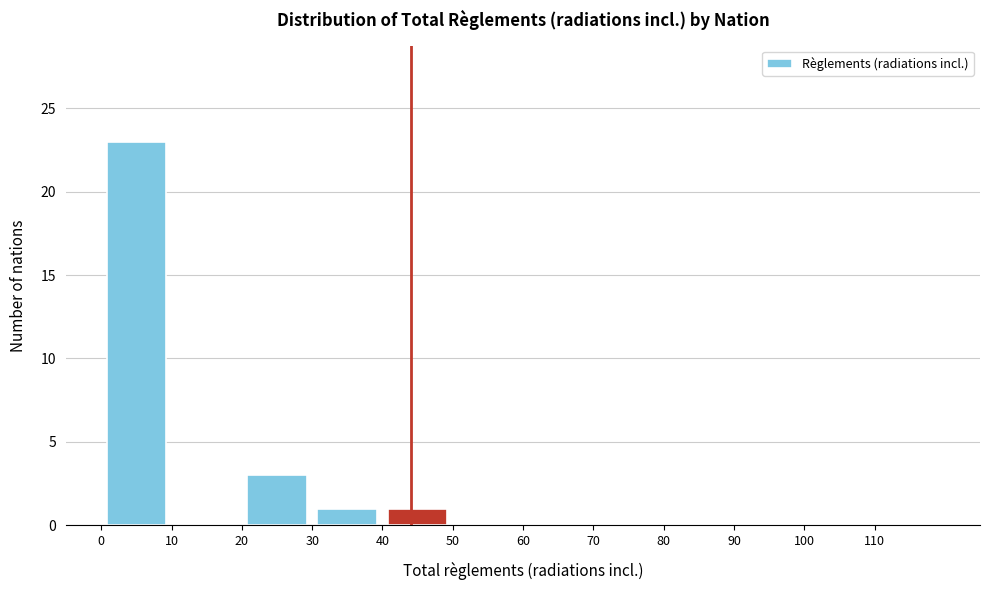

Reading left to right, transcribe this chart: for each bar, give the range it covers on the x-axis and its height. The values are not printed on the chart, so give them approximately, as read against the axis.

0 to 10: 23
10 to 20: 0
20 to 30: 3
30 to 40: 1
40 to 50: 1
50 to 60: 0
60 to 70: 0
70 to 80: 0
80 to 90: 0
90 to 100: 0
100 to 110: 0
110 to 120: 0